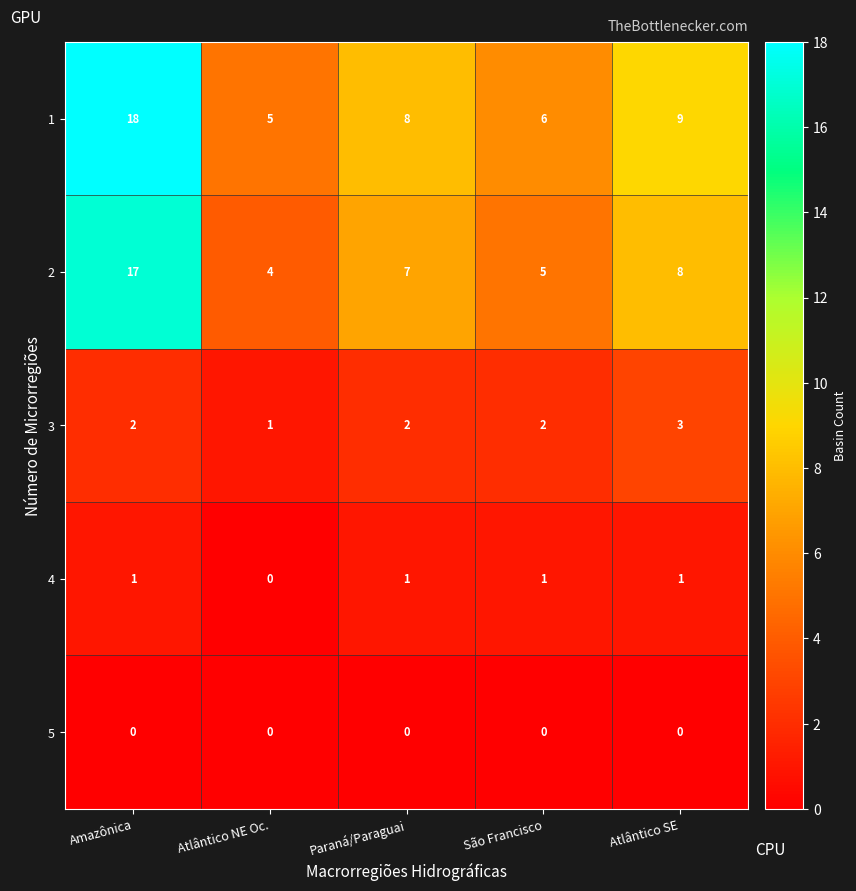

Where does the 2 series first go above 7?

Amazônica